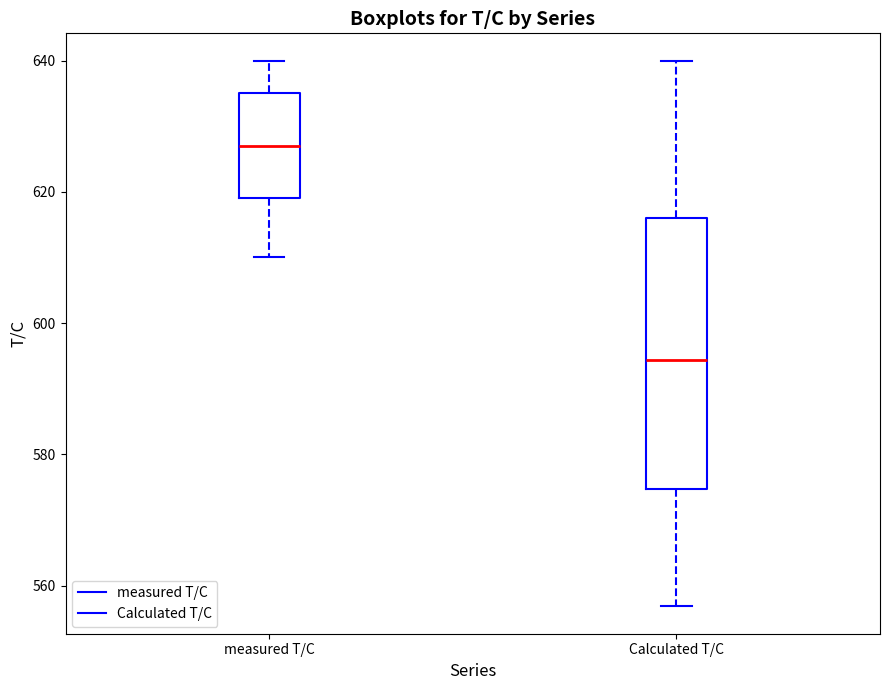

Reading left to right, read every box against the y-axis: the position of its median line, the range the box covers, and the ends of its whiskers. The values are not printed on the chart, so give them approximately, as read against the axis.

measured T/C: median 628, box 620 to 636, whiskers 610 to 640
Calculated T/C: median 594, box 574 to 616, whiskers 556 to 640